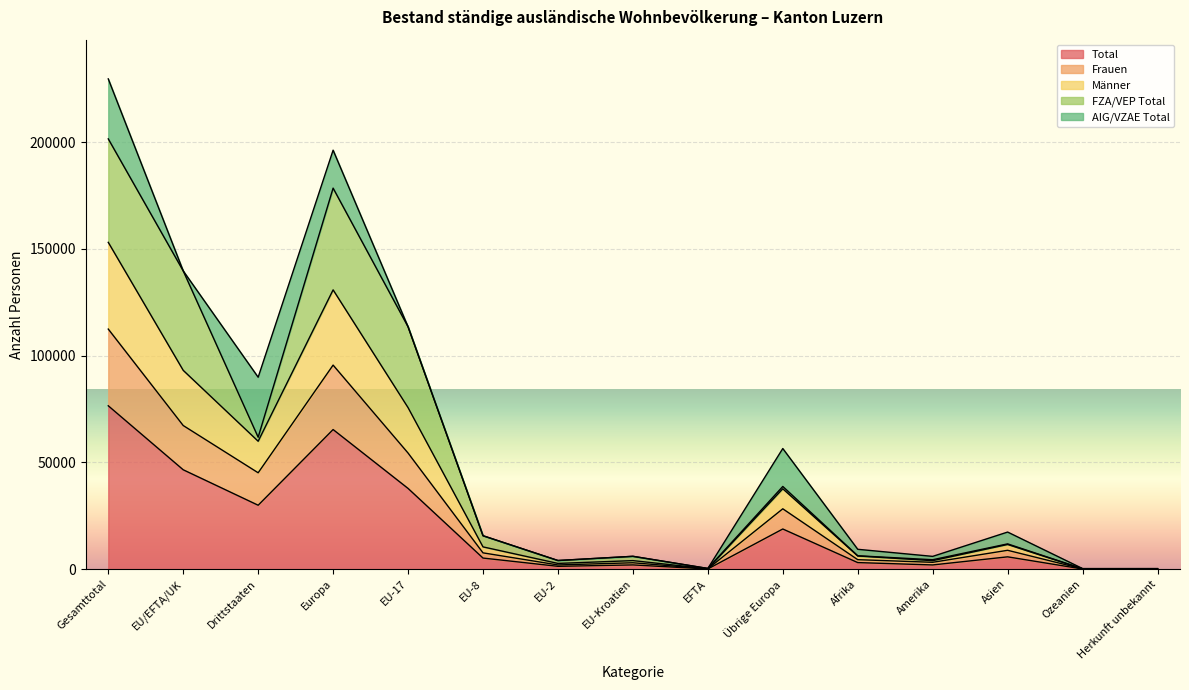

What is the value of the Frauen point at the 12th from the left?

3244